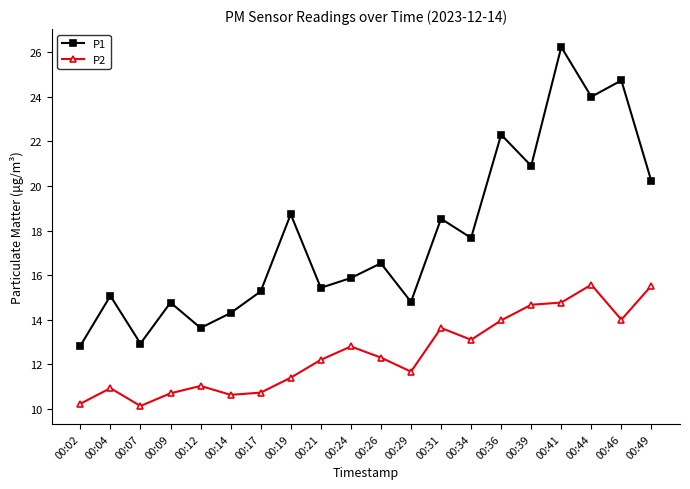

True or false: P1 and P2 intersect in this chart.

False